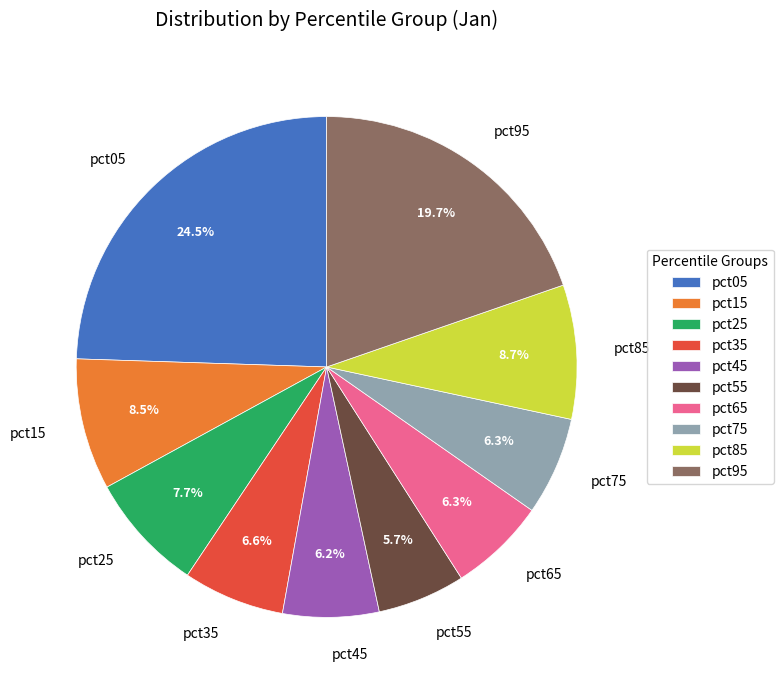

Is there a majority slice in this chart?

No